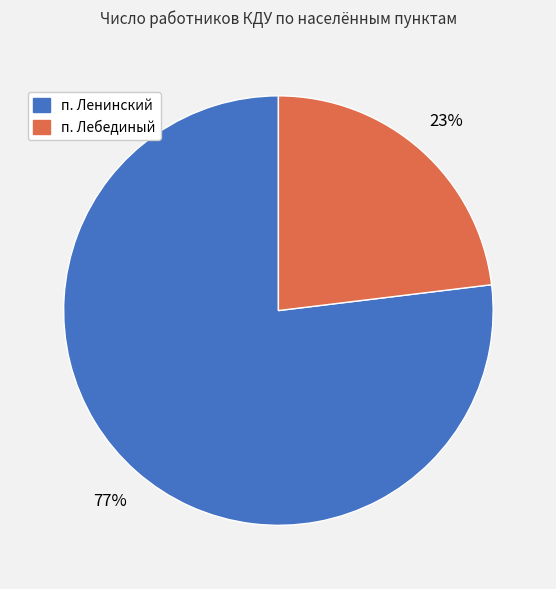

Which category has the biggest portion of the pie?

п. Ленинский